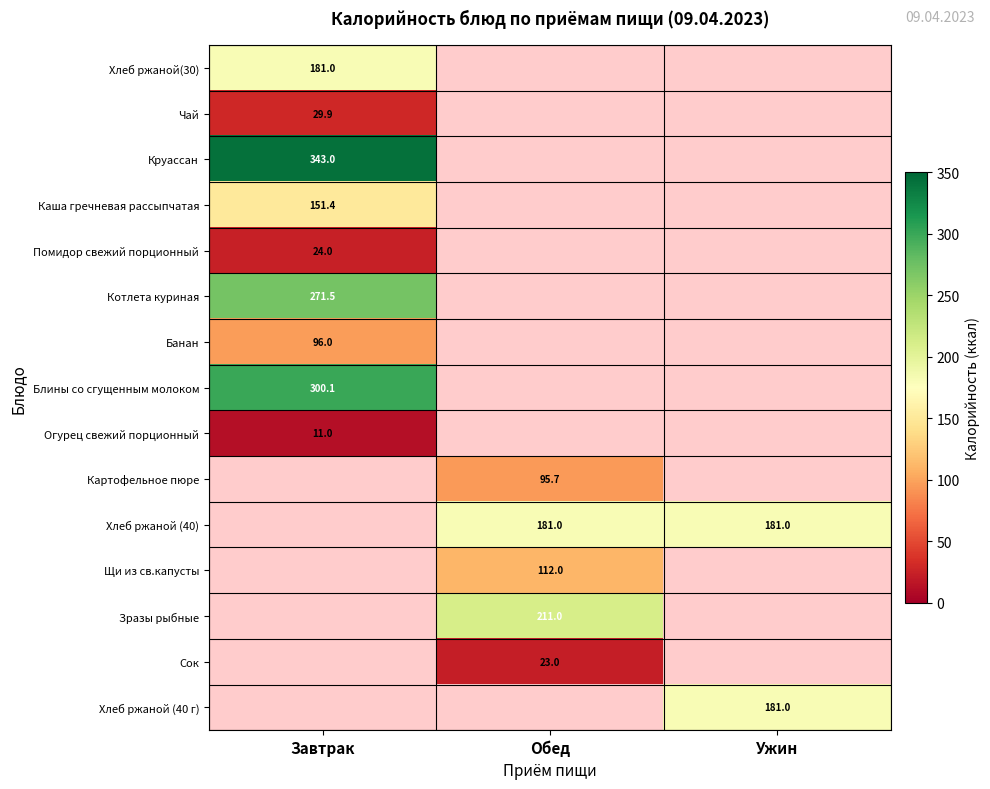

Is the value of Сок at Обед greater than the value of Помидор свежий порционный at Завтрак?

No